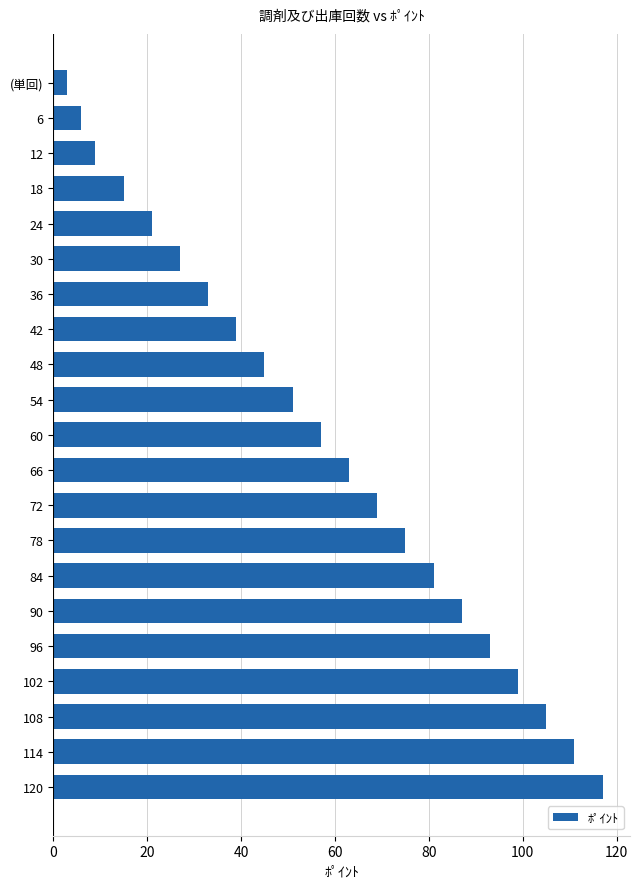

What is the ratio of the value at 72 to the value at 48?

1.5